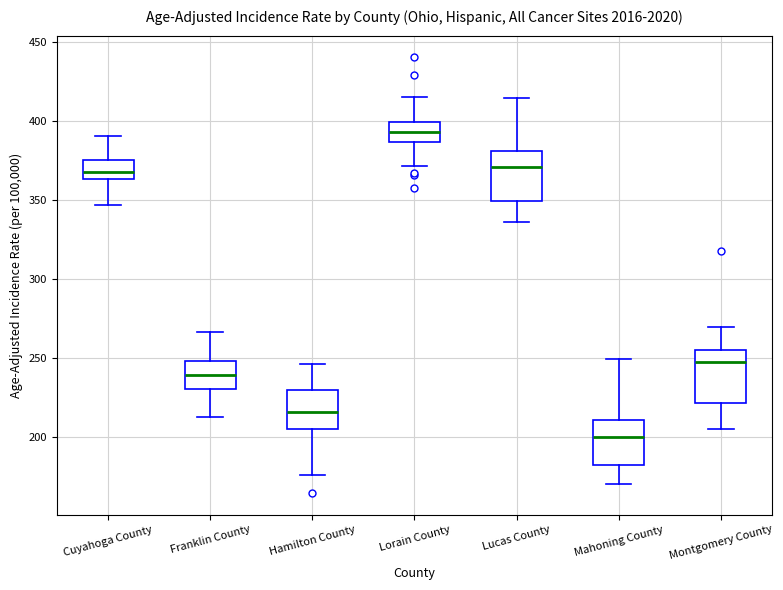

Reading left to right, transcribe this box plot: for each box, give where its median line is, the range the box spans, and where its two whiskers end, as read against the y-axis. The values are not printed on the chart, so give them approximately, as read against the axis.

Cuyahoga County: median 370, box 365 to 375, whiskers 345 to 390
Franklin County: median 240, box 230 to 250, whiskers 210 to 265
Hamilton County: median 215, box 205 to 230, whiskers 175 to 245
Lorain County: median 395, box 385 to 400, whiskers 370 to 415
Lucas County: median 370, box 350 to 380, whiskers 335 to 415
Mahoning County: median 200, box 180 to 210, whiskers 170 to 250
Montgomery County: median 245, box 220 to 255, whiskers 205 to 270